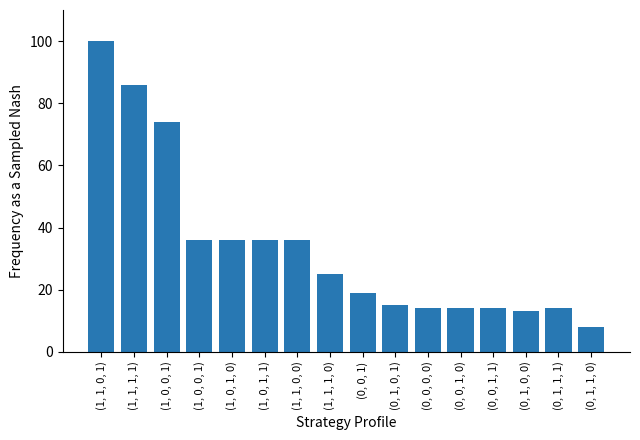

How many values are below 25?

8